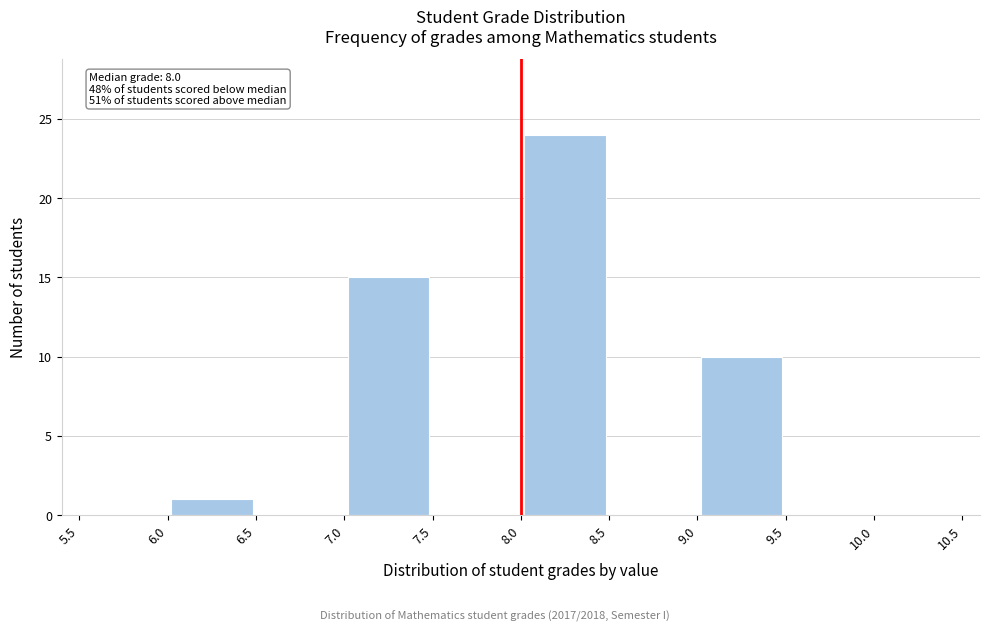

Which range on the x-axis has the tallest bar?

8.0 to 8.5